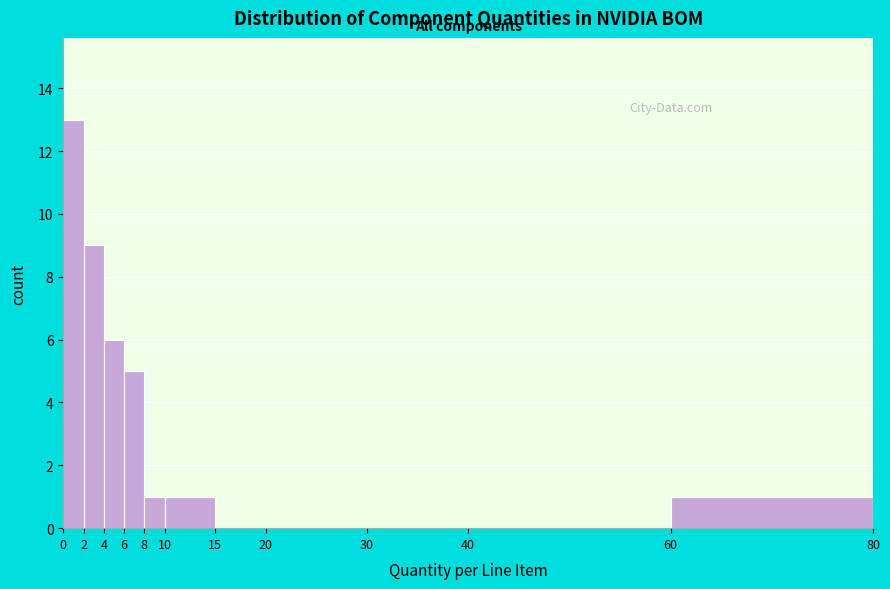

How tall is the bar that spans 6 to 8 on the x-axis? The values are not printed on the chart, so give them approximately, as read against the axis.

5